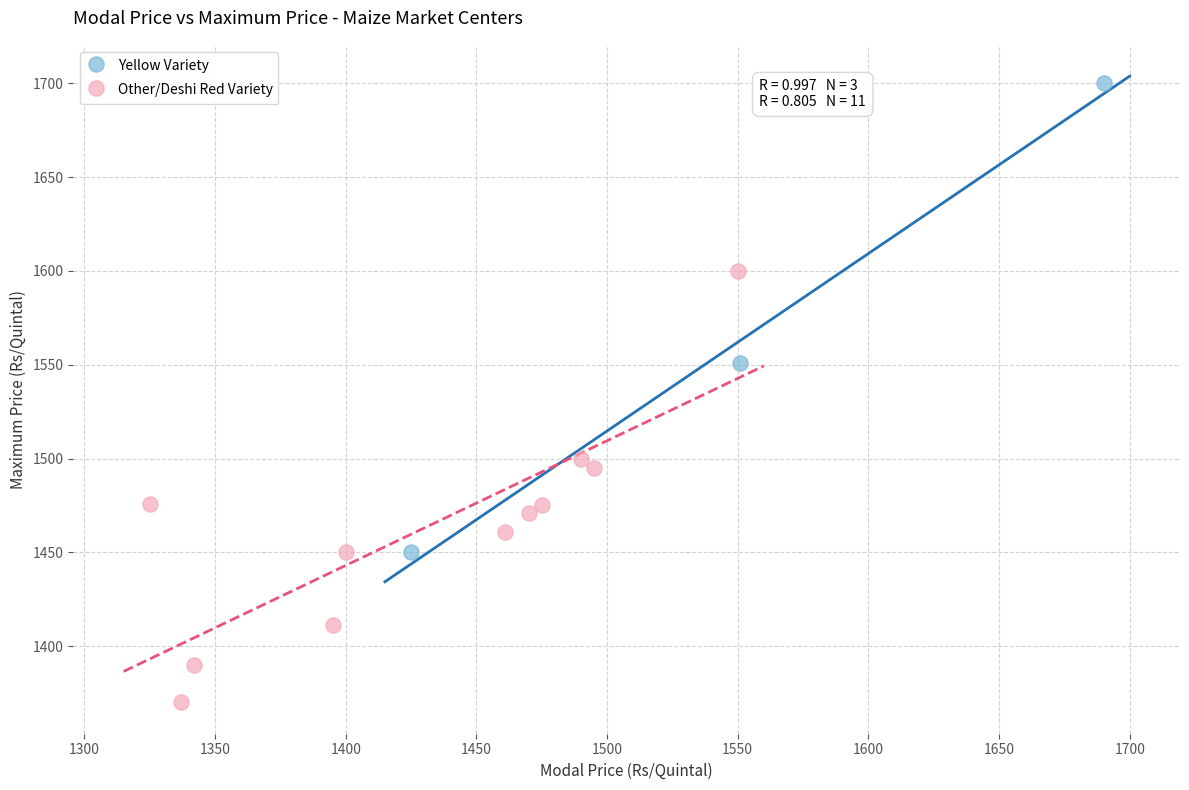

Which series reaches the minimum Y coordinate?

Other/Deshi Red Variety